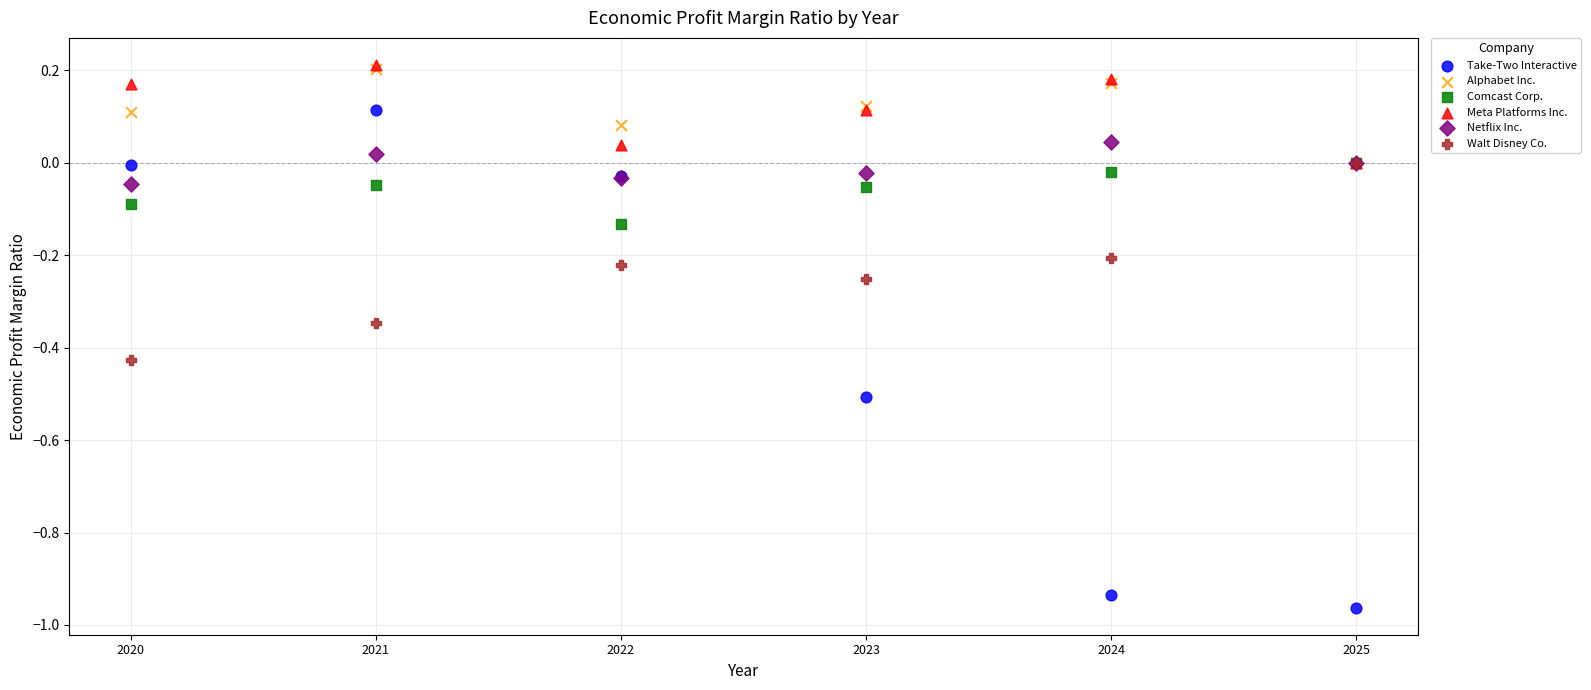

What are all the series names shown in the legend?

Take-Two Interactive, Alphabet Inc., Comcast Corp., Meta Platforms Inc., Netflix Inc., Walt Disney Co.